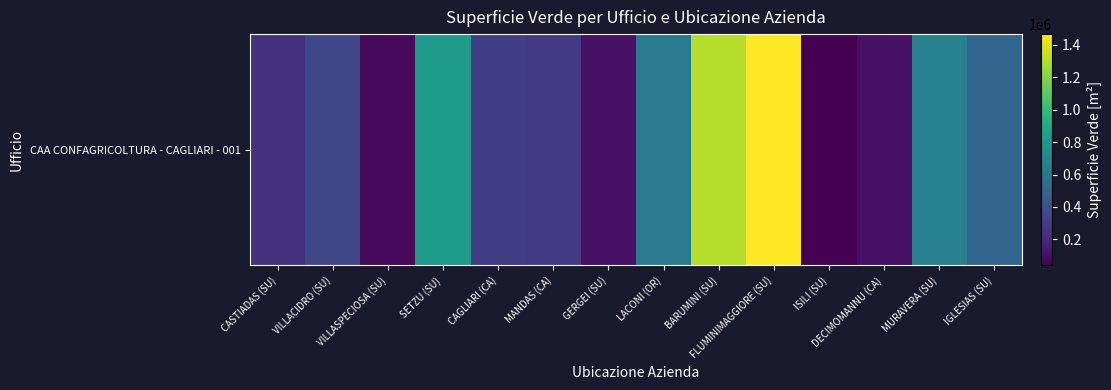

At which label does the data first exceed 345157?

SETZU (SU)